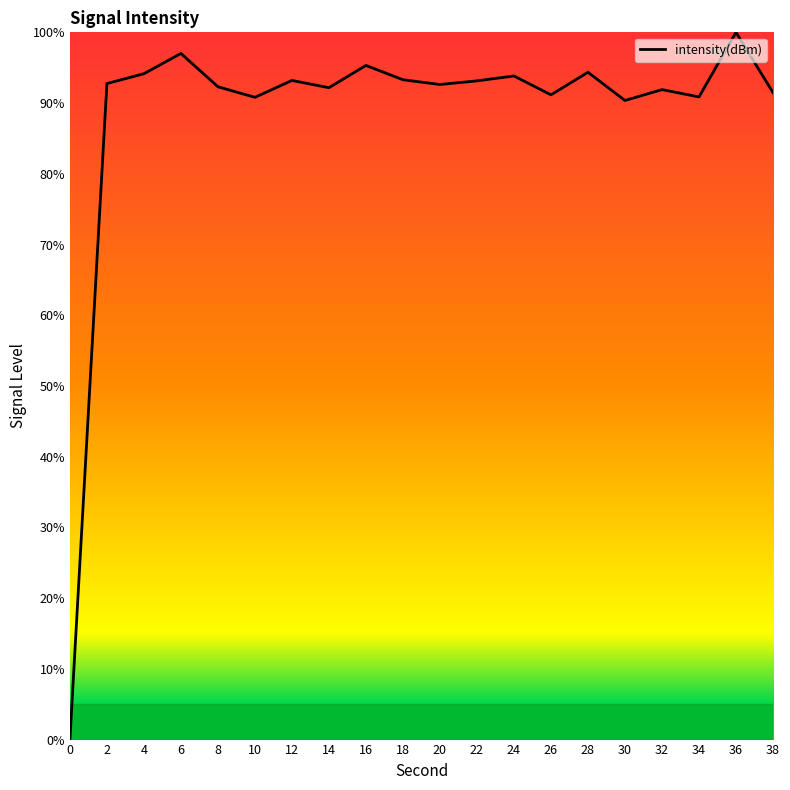

What is the sum of the values at 2 and 34?

183.6